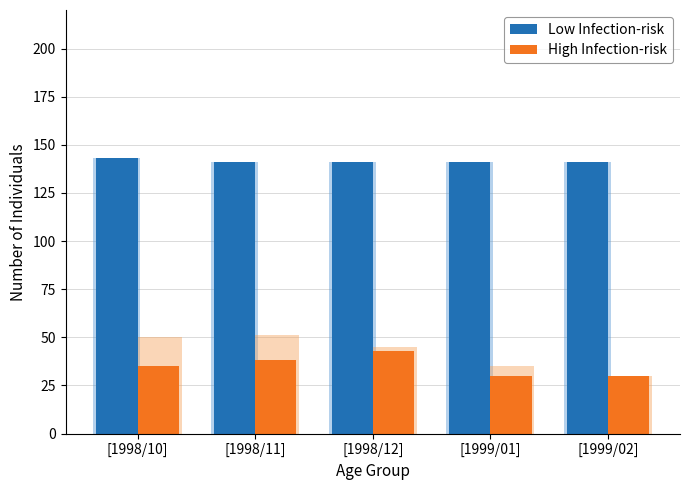

At which category does the chart reach its peak across all series?

[1998/10]